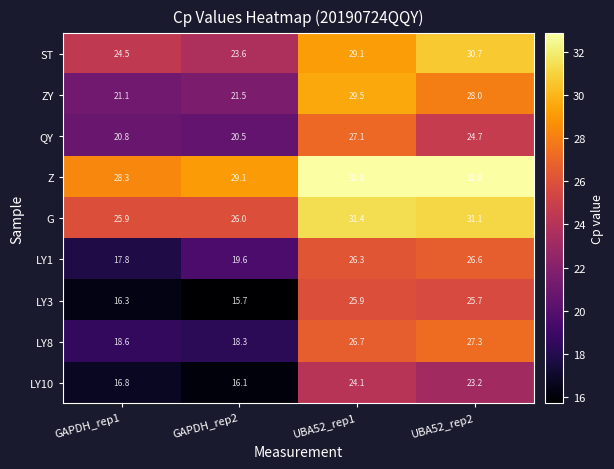

What is the difference between the maximum and minimum values in the G series?

5.5